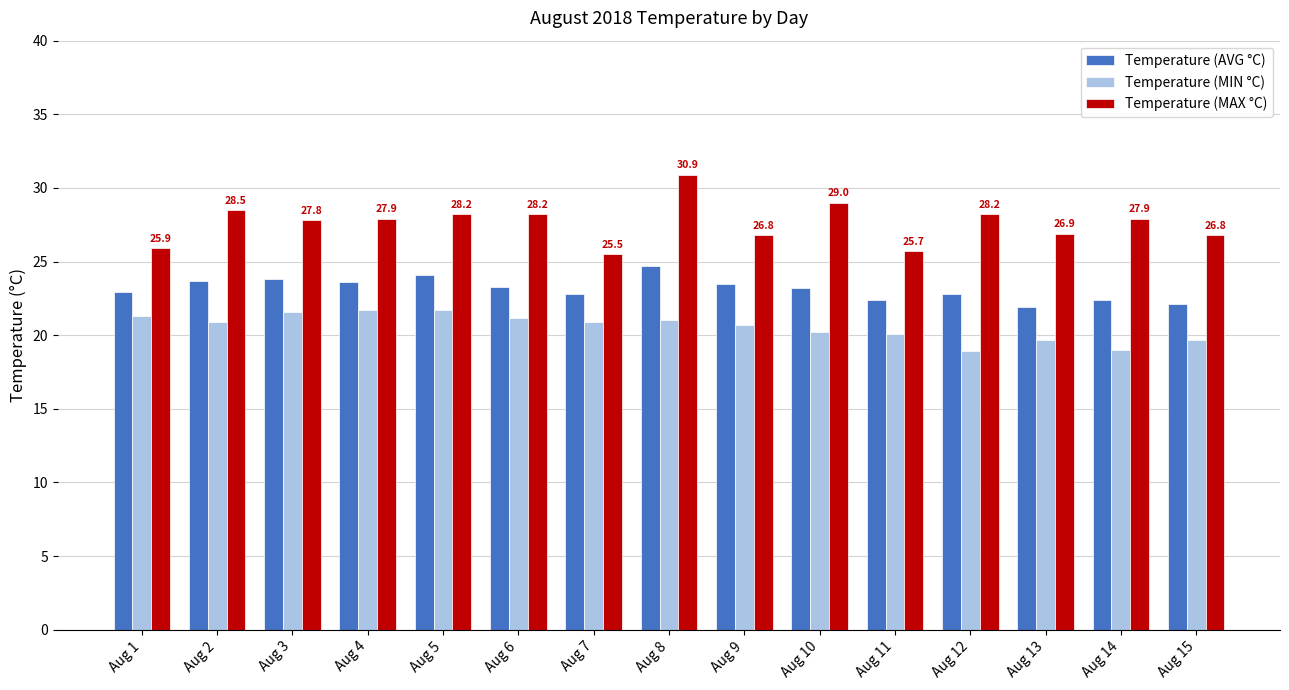

Which label corresponds to the largest value in the chart?

Aug 8